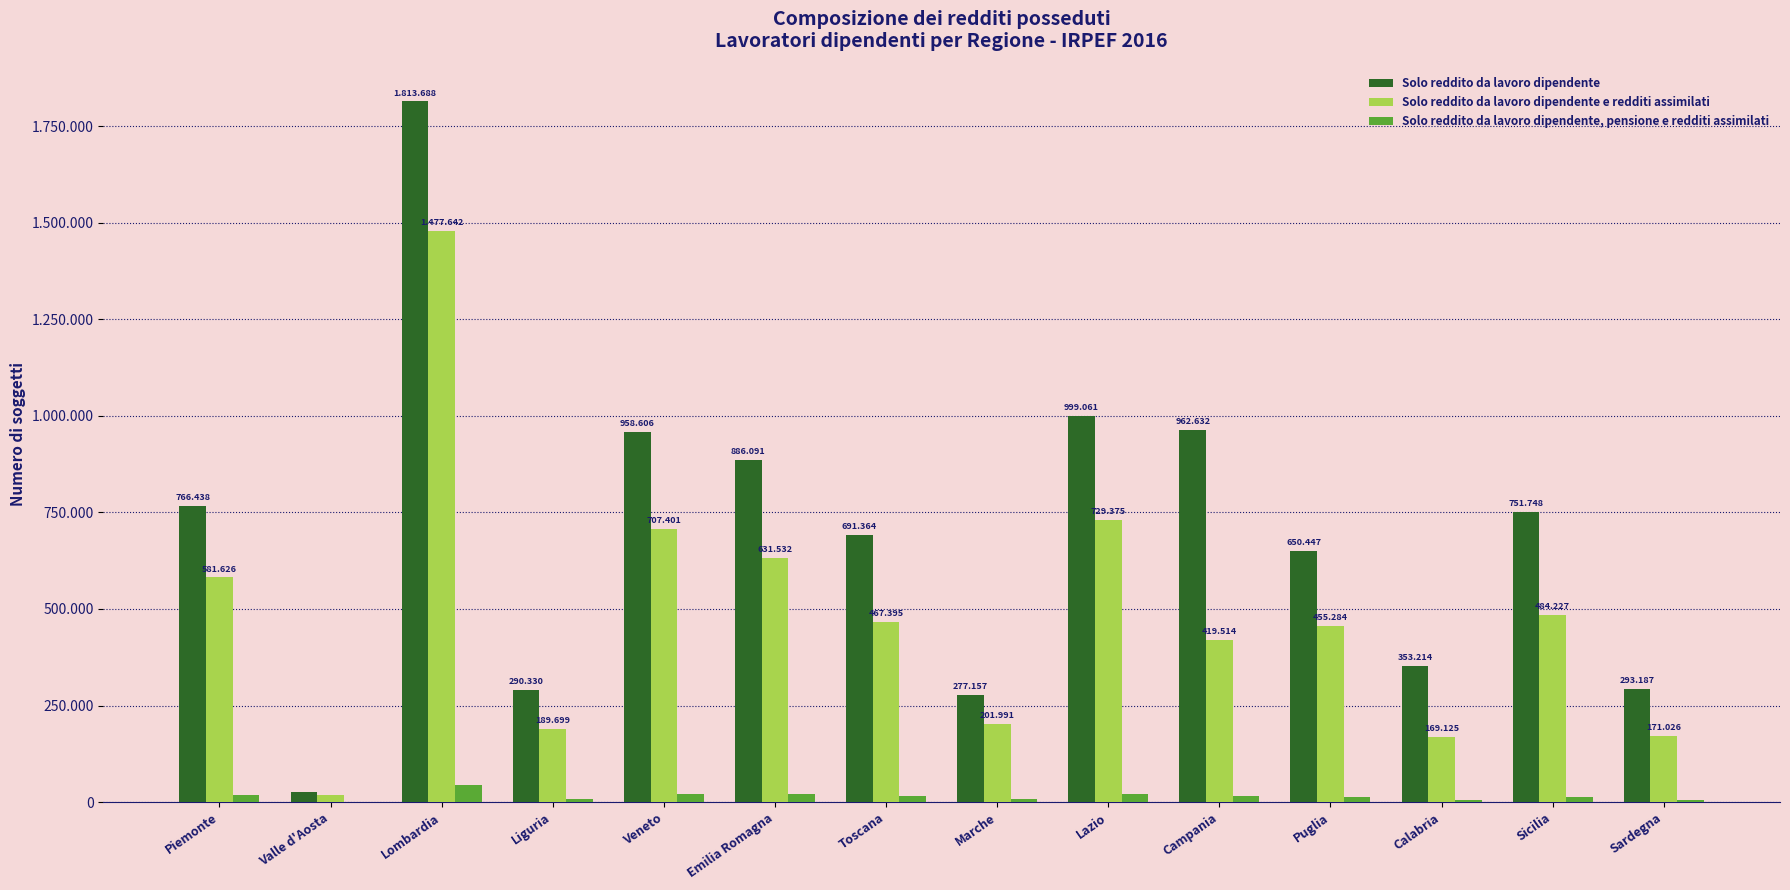

The Solo reddito da lavoro dipendente, pensione e redditi assimilati series shows 14654 at Lombardia. True or false?

False